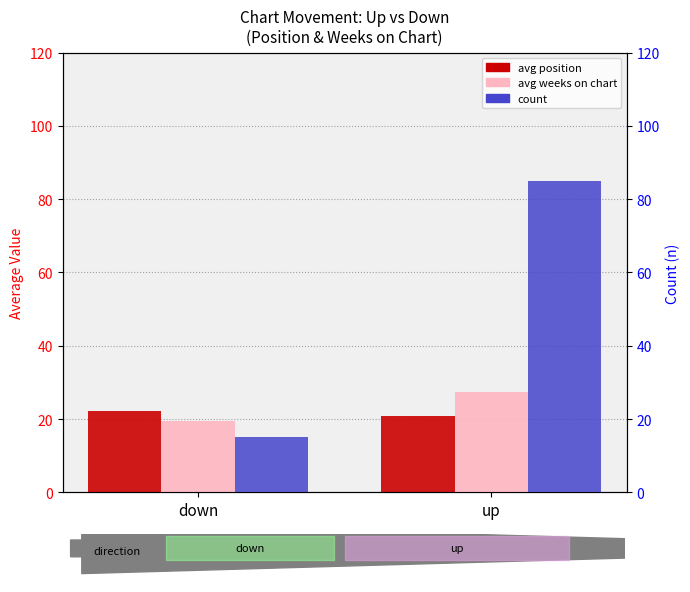

Is the value of avg weeks on chart at up greater than the value of avg position at down?

Yes